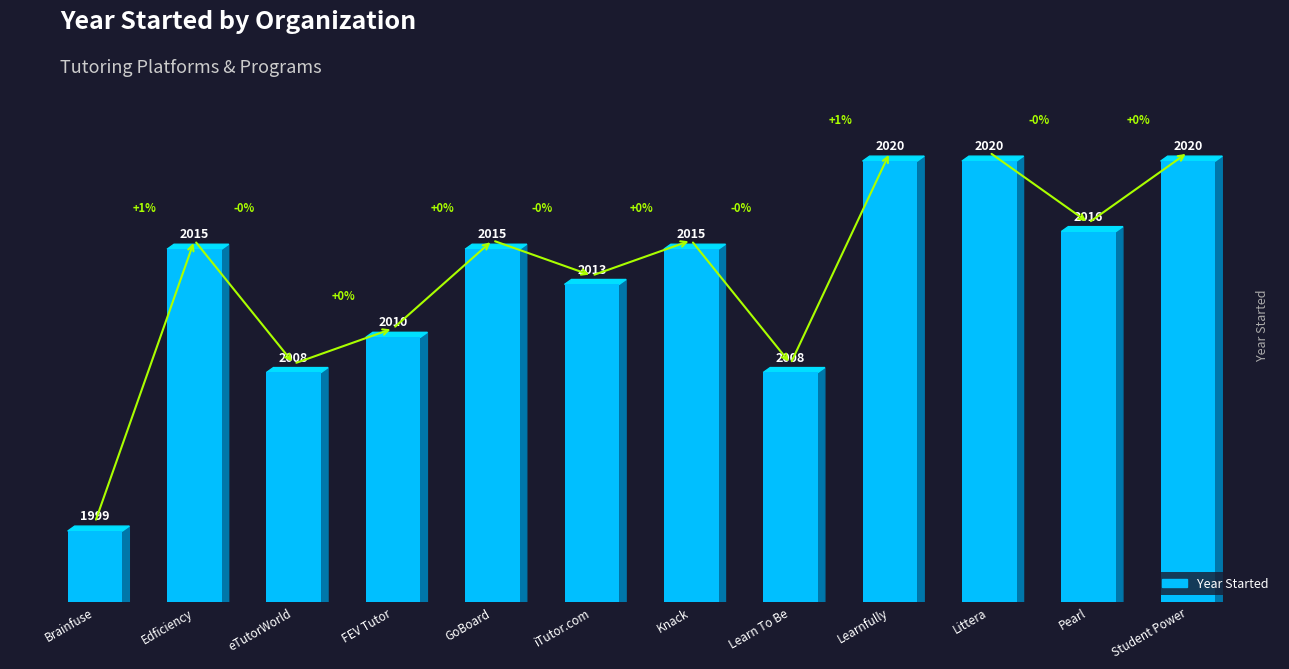

What is the label of the 5th bar from the right?

Learn To Be